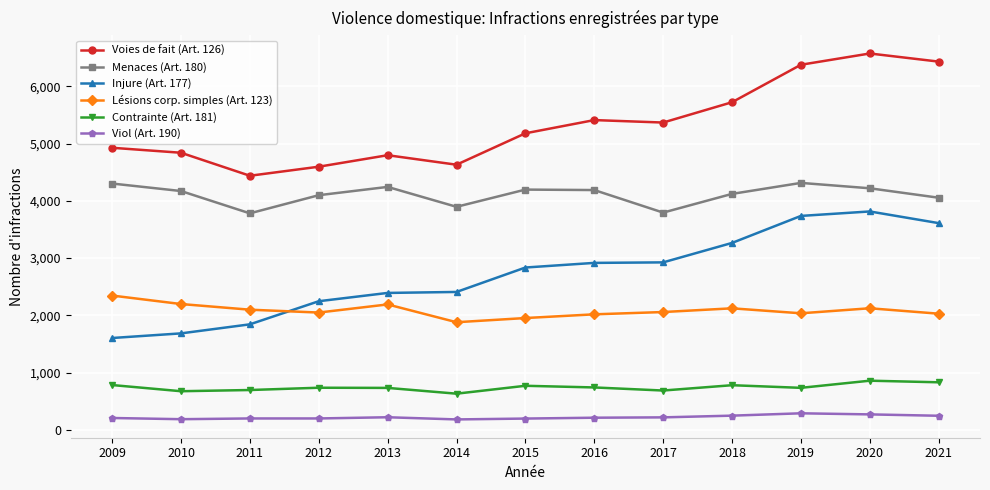

Count the number of data series in this chart.

6